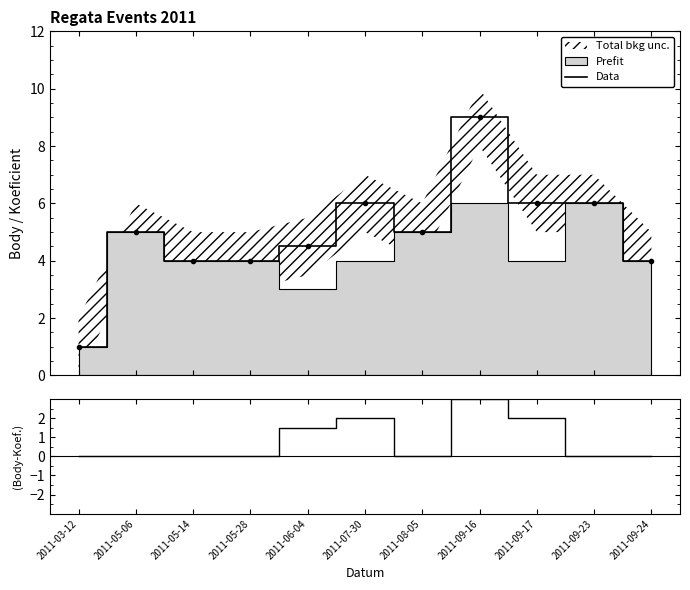

True or false: Data and Residual cross at least once.

False